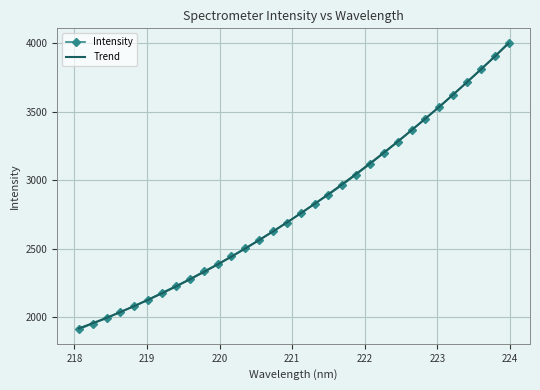

How many values in the Intensity series are below 2759?

16